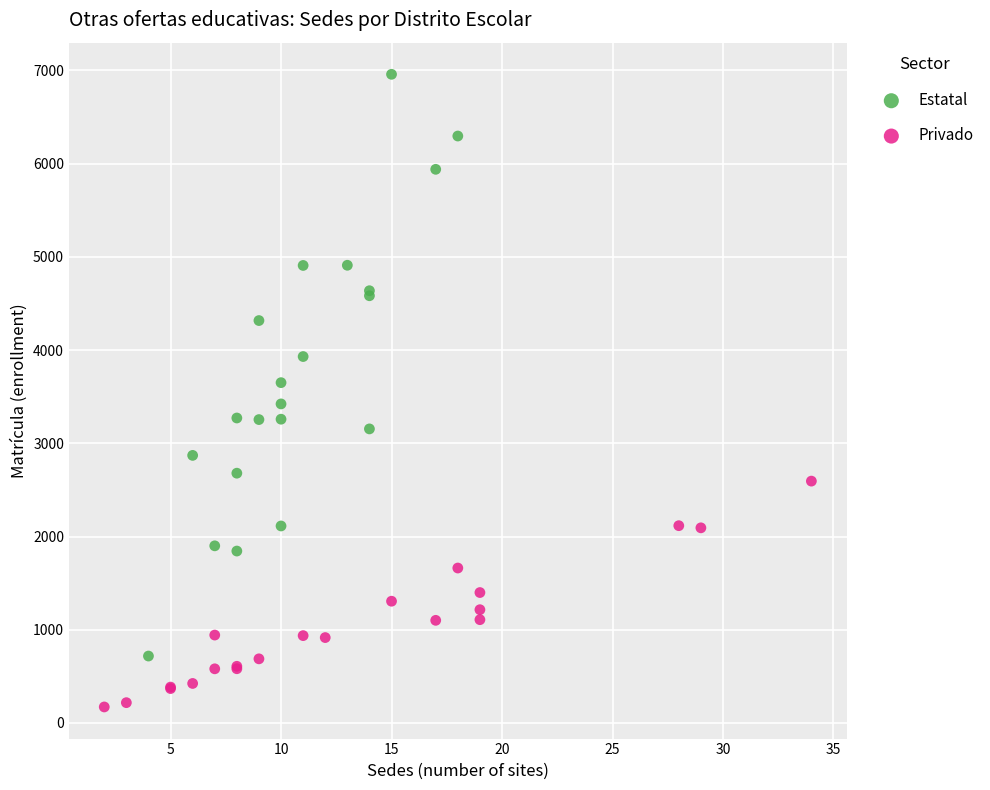

Which series contains the lowest Y value?

Privado